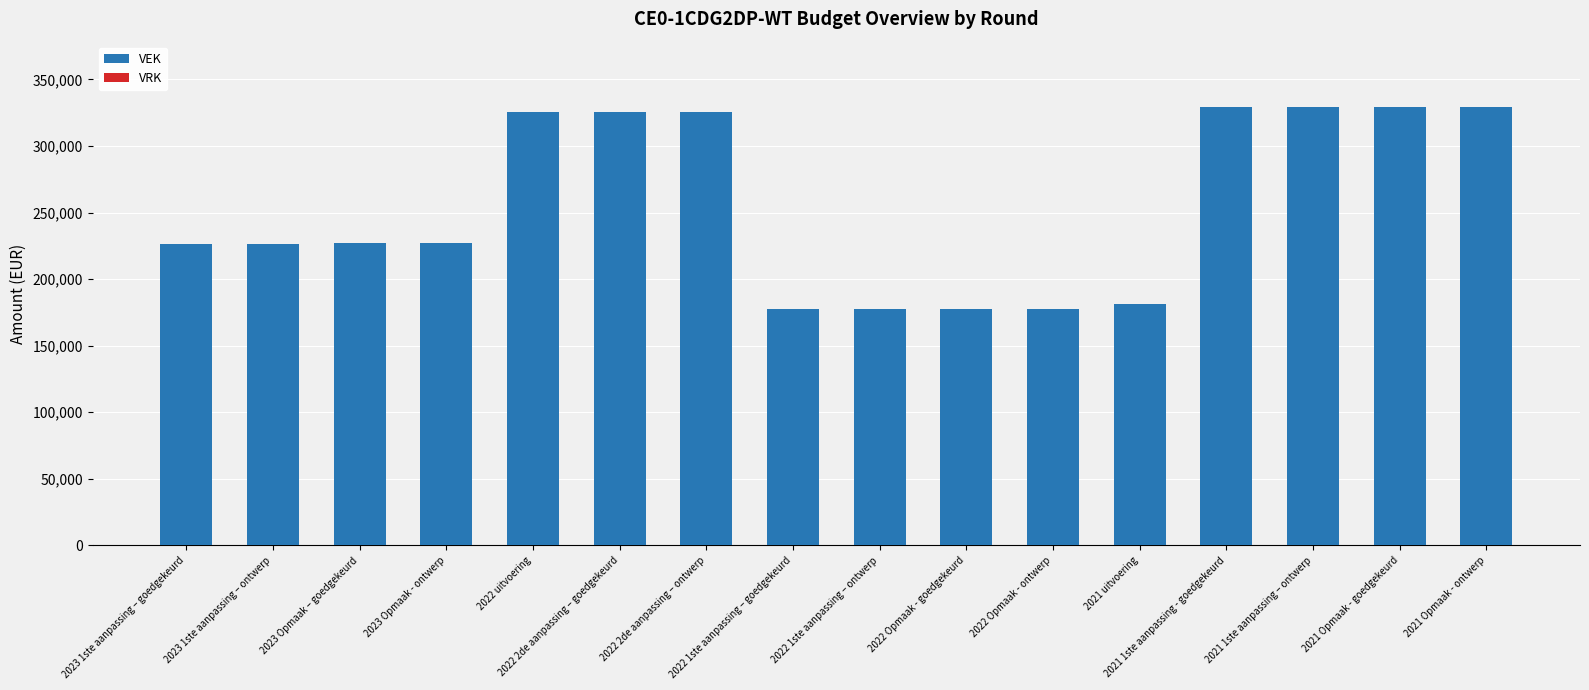

What is the label of the 4th bar from the left?

2023 Opmaak - ontwerp